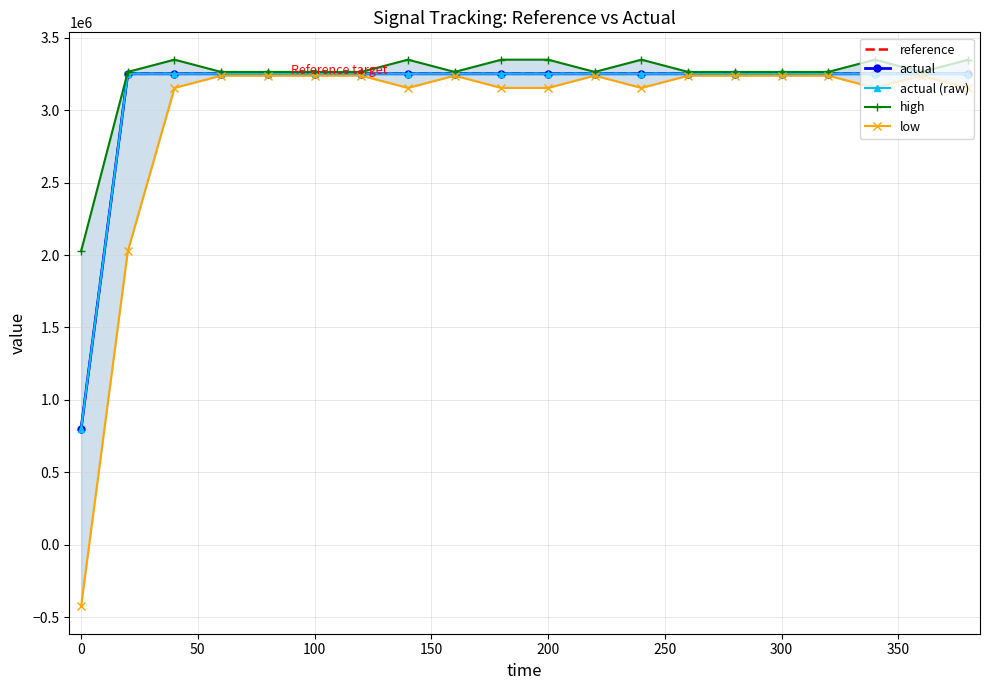

What is the difference between the second highest and minimum values in the low series?

3665235.5